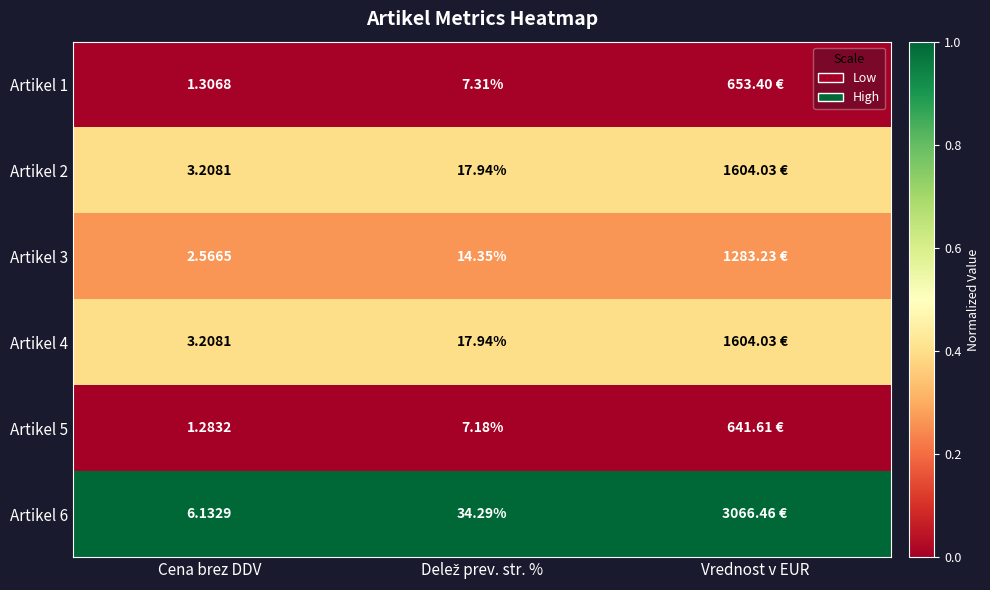

Is it true that Artikel 1 equals 0.0 at Cena brez DDV?

False